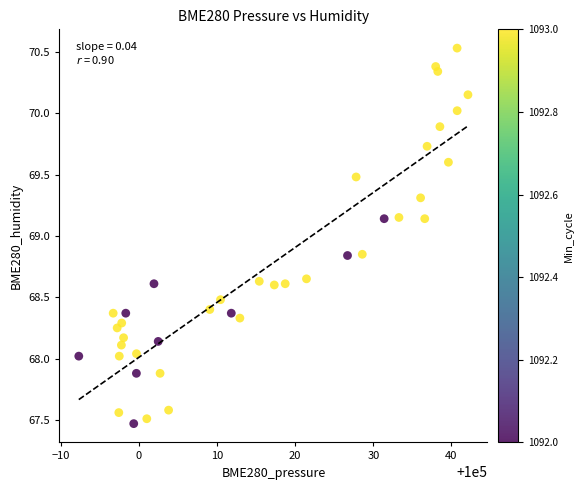

What is the range of Y values (max minus min)?

3.1